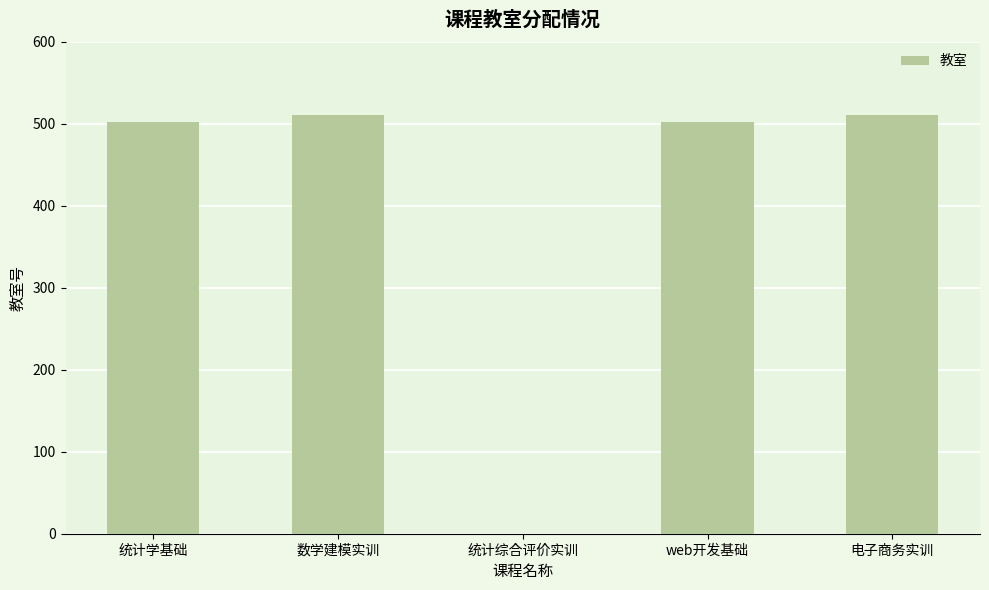

How many distinct data groups are displayed?

1